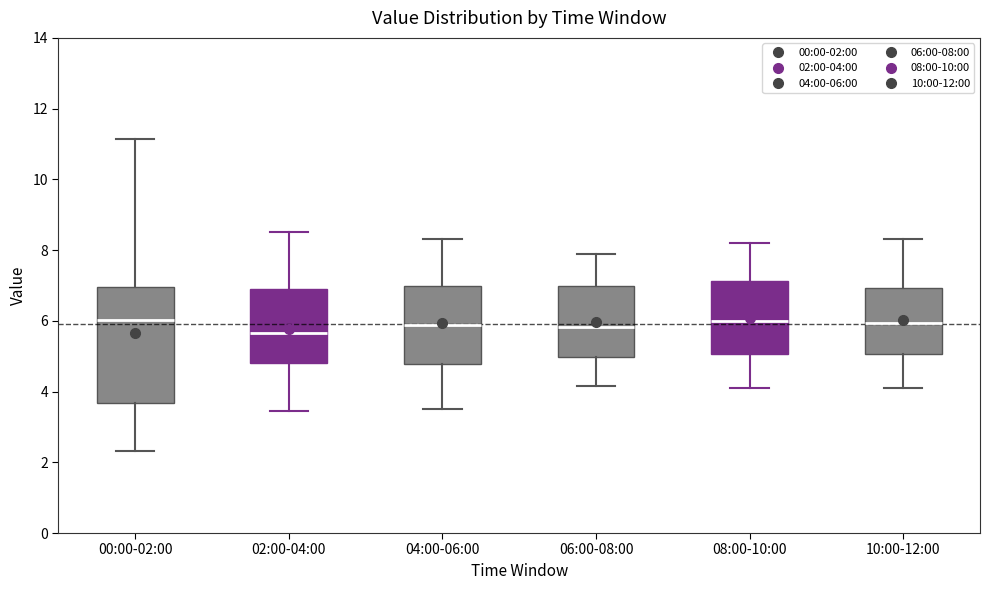

Reading left to right, read every box against the y-axis: the position of its median line, the range the box covers, and the ends of its whiskers. The values are not printed on the chart, so give them approximately, as read against the axis.

00:00-02:00: median 6.0, box 3.6 to 7.0, whiskers 2.4 to 11.2
02:00-04:00: median 5.6, box 4.8 to 7.0, whiskers 3.4 to 8.6
04:00-06:00: median 5.8, box 4.8 to 7.0, whiskers 3.6 to 8.4
06:00-08:00: median 5.8, box 5.0 to 7.0, whiskers 4.2 to 8.0
08:00-10:00: median 6.0, box 5.0 to 7.2, whiskers 4.2 to 8.2
10:00-12:00: median 6.0, box 5.0 to 7.0, whiskers 4.2 to 8.4